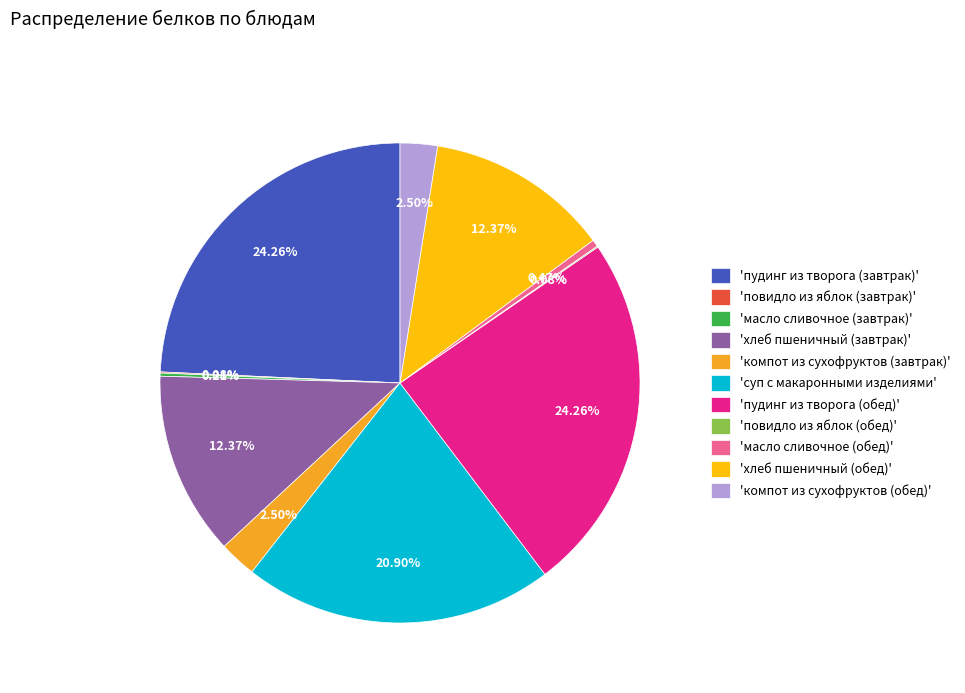

Does 'пудинг из творога (обед)' account for over 50% of the chart?

No